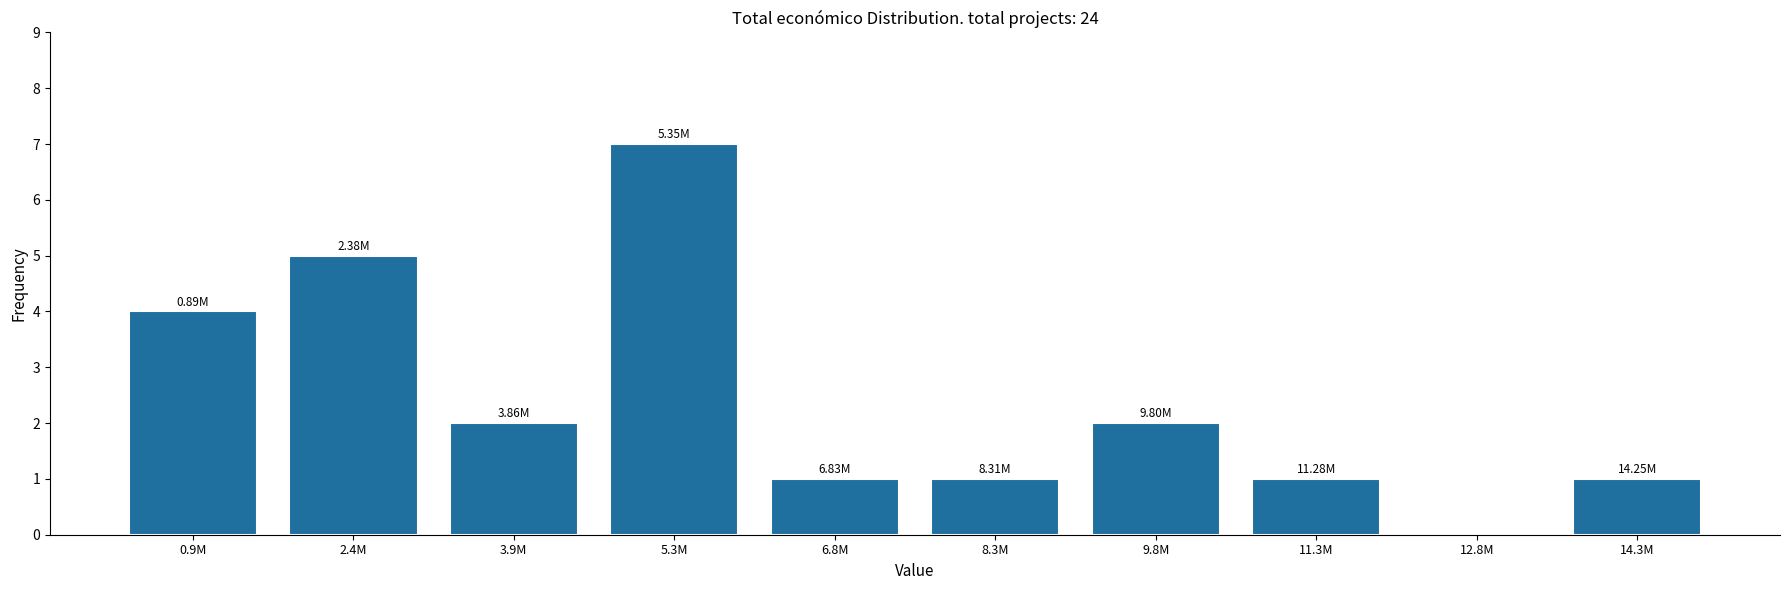

Which has a higher value, 3.9M or 8.3M?

3.9M